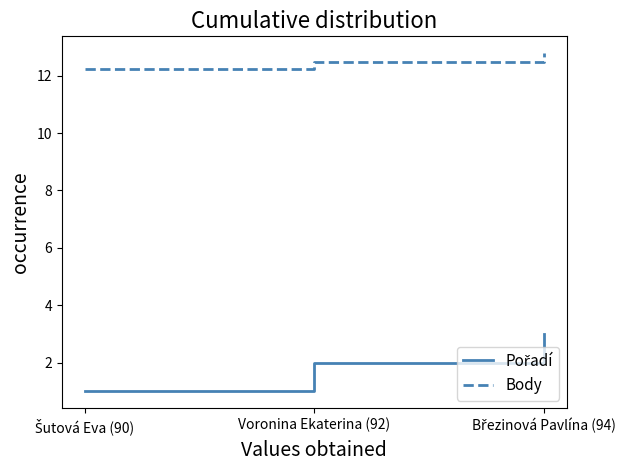

Which series has the largest total across all categories?

Body